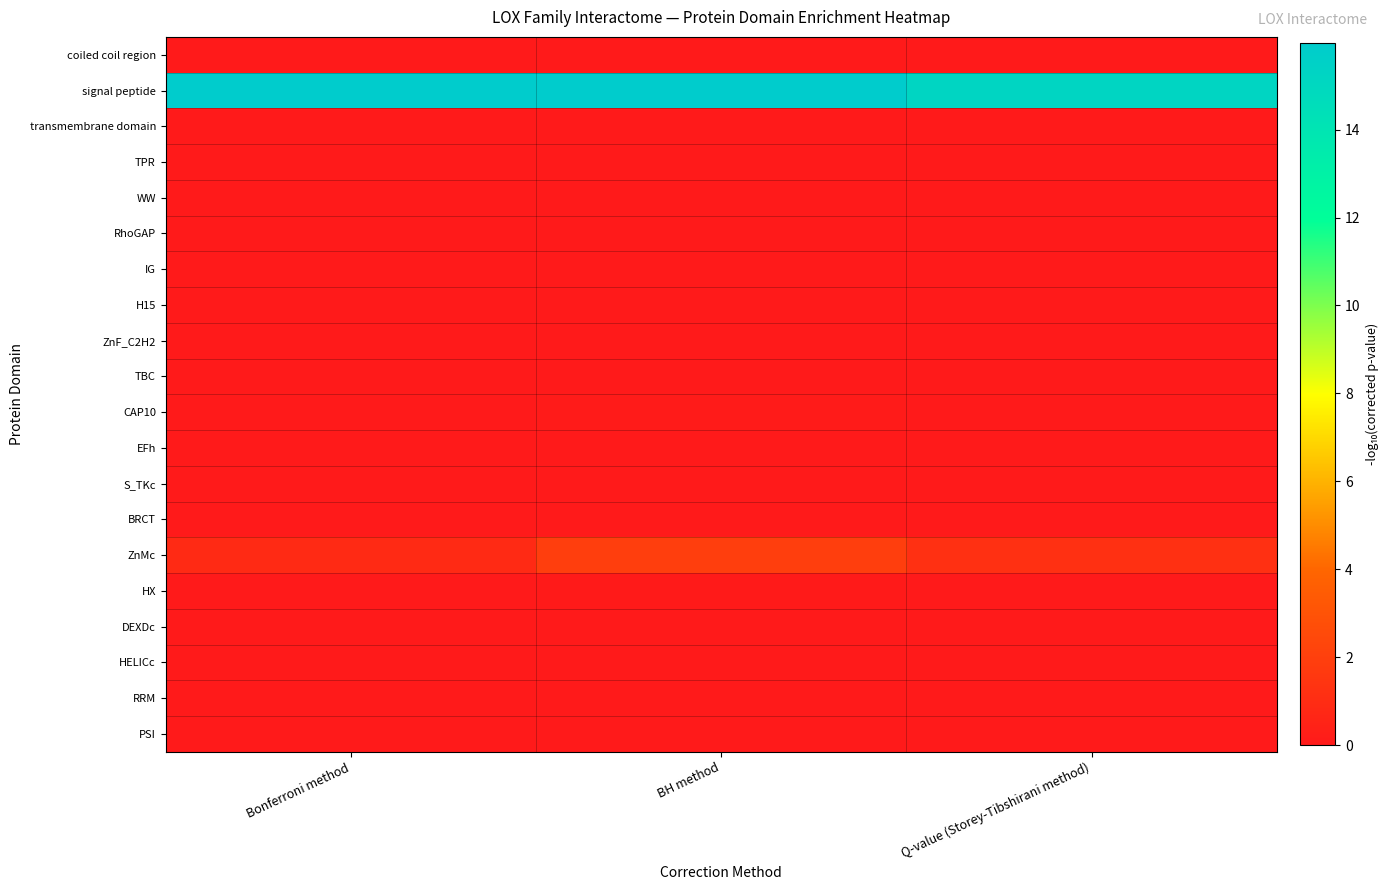

Reading right to left, transcribe all the data shown in this chart.

coiled coil region: Q-value (Storey-Tibshirani method)=-0.0	BH method=-0.0	Bonferroni method=-0.0
signal peptide: Q-value (Storey-Tibshirani method)=15.2	BH method=16.0	Bonferroni method=16.0
transmembrane domain: Q-value (Storey-Tibshirani method)=-0.0	BH method=-0.0	Bonferroni method=-0.0
TPR: Q-value (Storey-Tibshirani method)=-0.0	BH method=-0.0	Bonferroni method=-0.0
WW: Q-value (Storey-Tibshirani method)=-0.0	BH method=-0.0	Bonferroni method=-0.0
RhoGAP: Q-value (Storey-Tibshirani method)=-0.0	BH method=-0.0	Bonferroni method=-0.0
IG: Q-value (Storey-Tibshirani method)=-0.0	BH method=-0.0	Bonferroni method=-0.0
H15: Q-value (Storey-Tibshirani method)=-0.0	BH method=-0.0	Bonferroni method=-0.0
ZnF_C2H2: Q-value (Storey-Tibshirani method)=-0.0	BH method=-0.0	Bonferroni method=-0.0
TBC: Q-value (Storey-Tibshirani method)=-0.0	BH method=-0.0	Bonferroni method=-0.0
CAP10: Q-value (Storey-Tibshirani method)=-0.0	BH method=0.1	Bonferroni method=-0.0
EFh: Q-value (Storey-Tibshirani method)=-0.0	BH method=-0.0	Bonferroni method=-0.0
S_TKc: Q-value (Storey-Tibshirani method)=-0.0	BH method=-0.0	Bonferroni method=-0.0
BRCT: Q-value (Storey-Tibshirani method)=-0.0	BH method=-0.0	Bonferroni method=-0.0
ZnMc: Q-value (Storey-Tibshirani method)=1.2	BH method=1.9	Bonferroni method=0.9
HX: Q-value (Storey-Tibshirani method)=-0.0	BH method=0.0	Bonferroni method=-0.0
DEXDc: Q-value (Storey-Tibshirani method)=-0.0	BH method=-0.0	Bonferroni method=-0.0
HELICc: Q-value (Storey-Tibshirani method)=-0.0	BH method=-0.0	Bonferroni method=-0.0
RRM: Q-value (Storey-Tibshirani method)=-0.0	BH method=-0.0	Bonferroni method=-0.0
PSI: Q-value (Storey-Tibshirani method)=-0.0	BH method=-0.0	Bonferroni method=-0.0